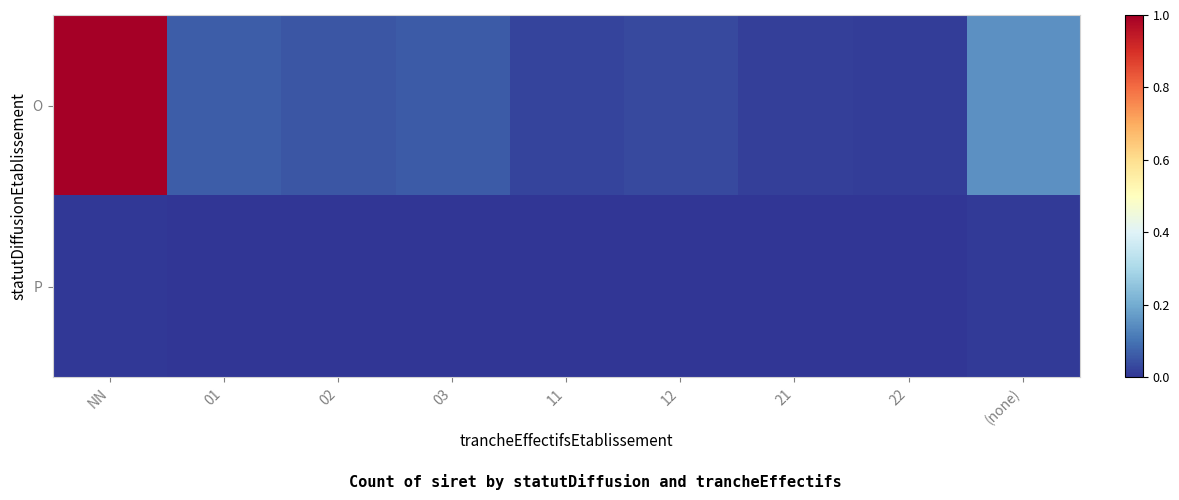

Rank the series at 03 from lowest to highest value.

P, O